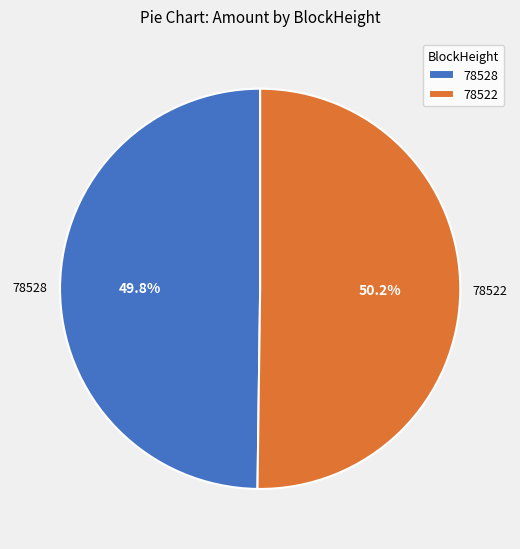

Count the number of slices in the pie.

2